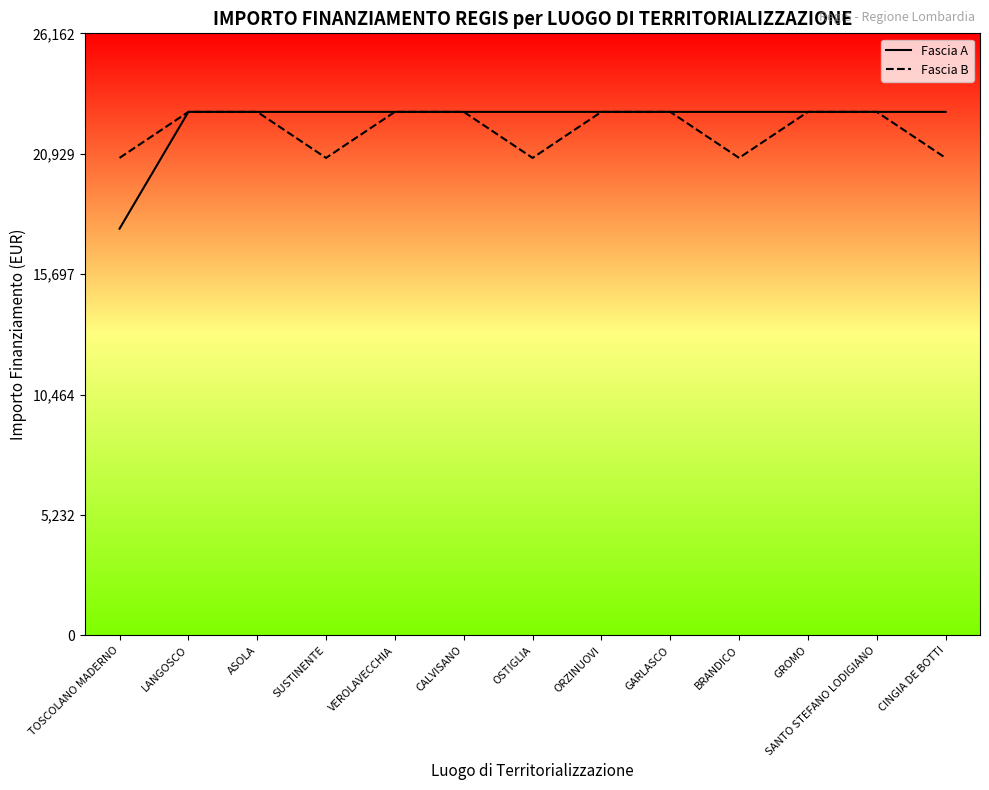

Count the Fascia B values in the range 20750 to 22750.

13